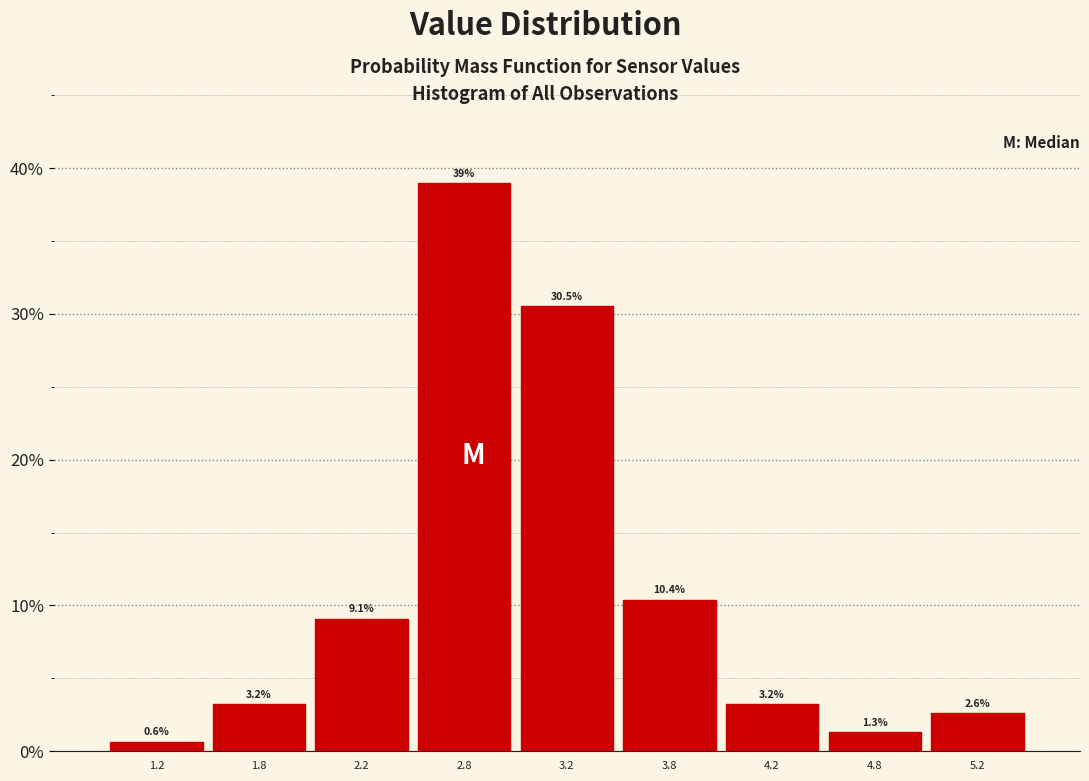

Which range on the x-axis has the tallest bar?

2.5 to 3.0